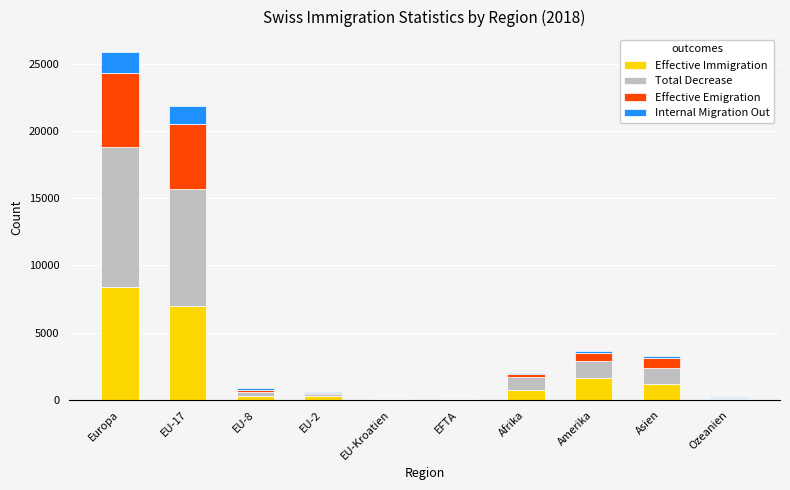

Which category has the highest value in the Effective Immigration series?

Europa